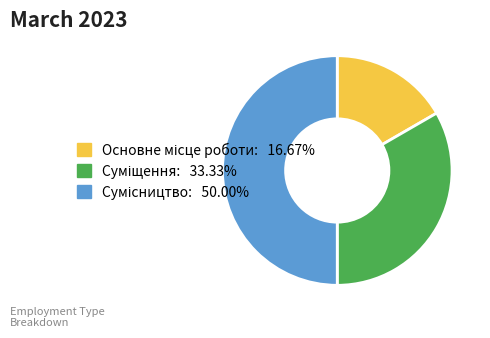

How many segments does this pie chart have?

3